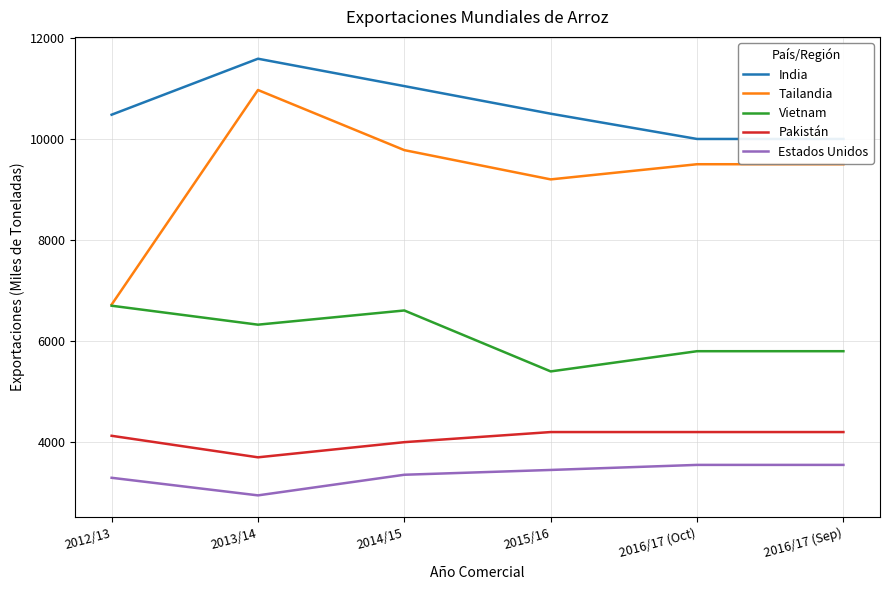

Count the Pakistán values in the range 4000 to 4200.

5